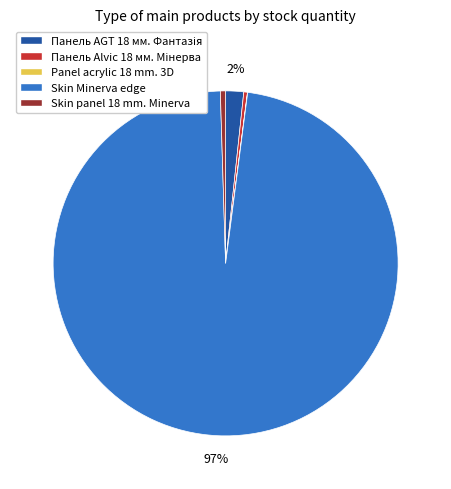

The Skin Minerva edge slice represents 87% of the pie. True or false?

False